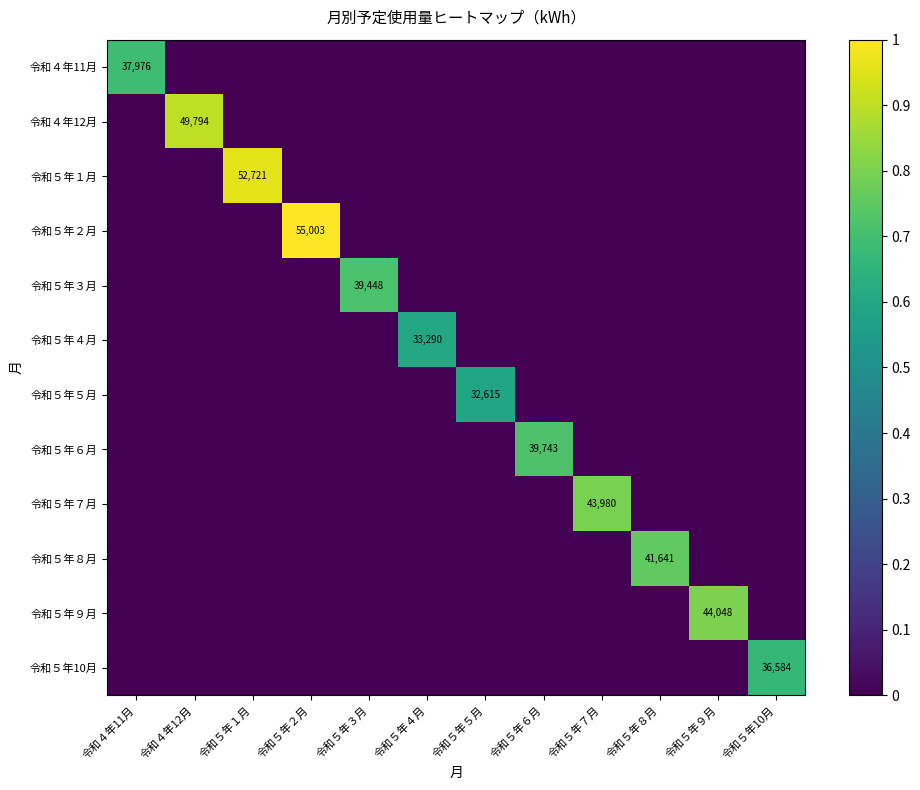

Rank the series by their maximum value, from lowest to highest.

令和５年５月, 令和５年４月, 令和５年10月, 令和４年11月, 令和５年３月, 令和５年６月, 令和５年８月, 令和５年７月, 令和５年９月, 令和４年12月, 令和５年１月, 令和５年２月